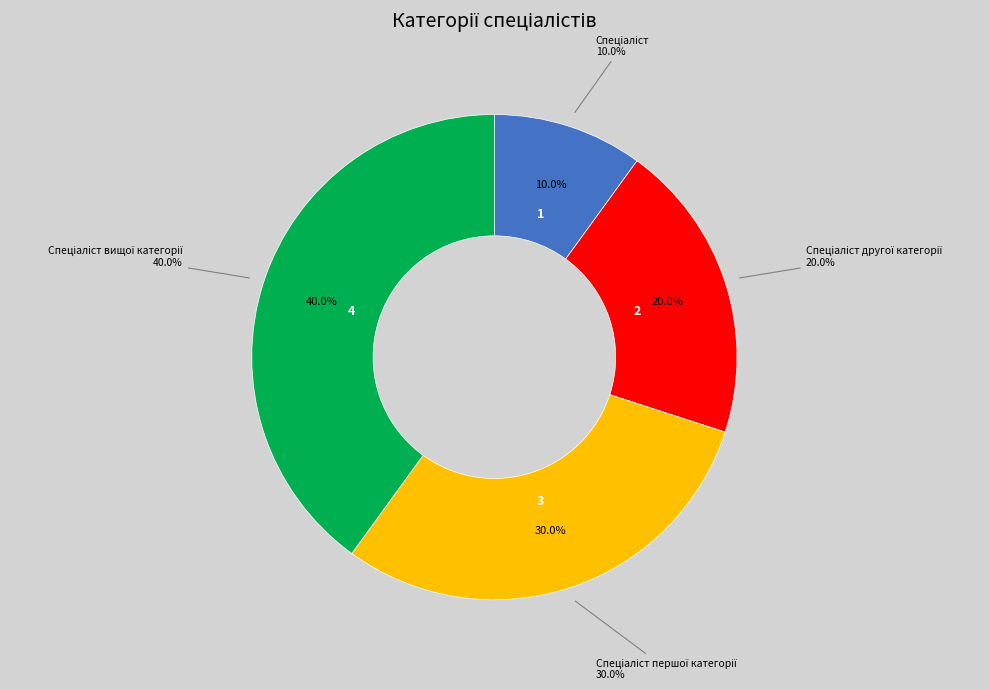

Is it true that Спеціаліст першої категорії is 30% of the pie?

True